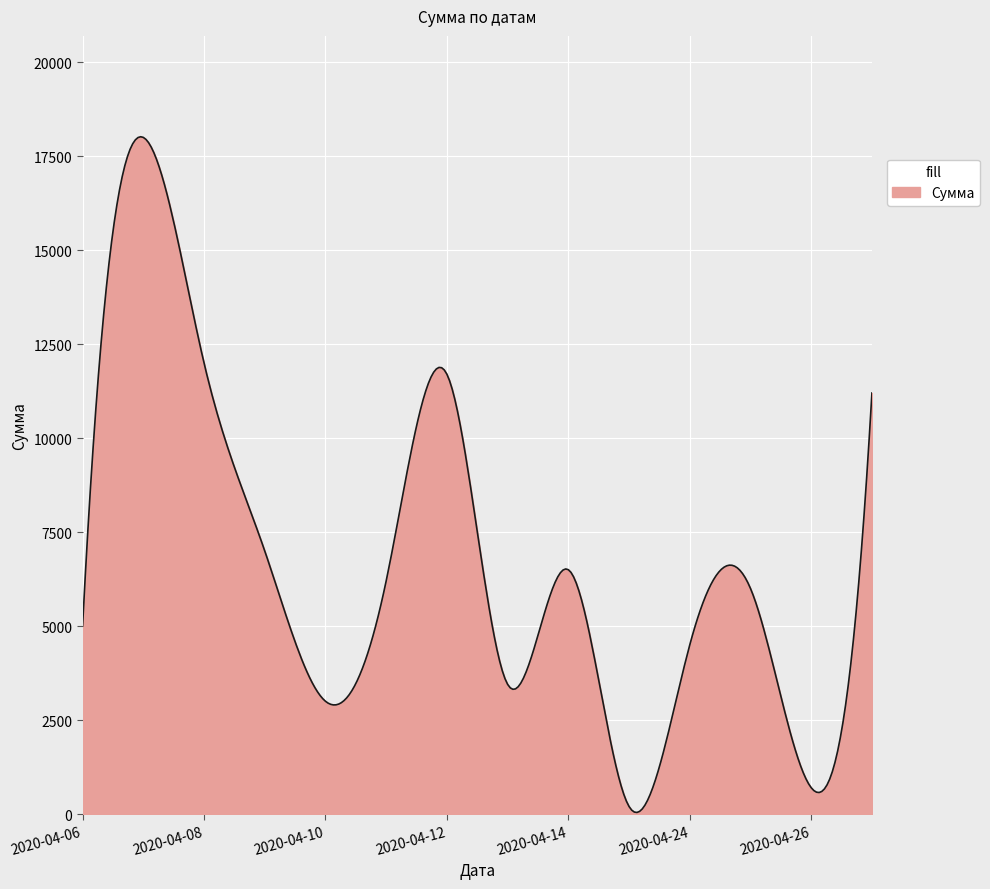

What is the greatest value displayed?

18017.1